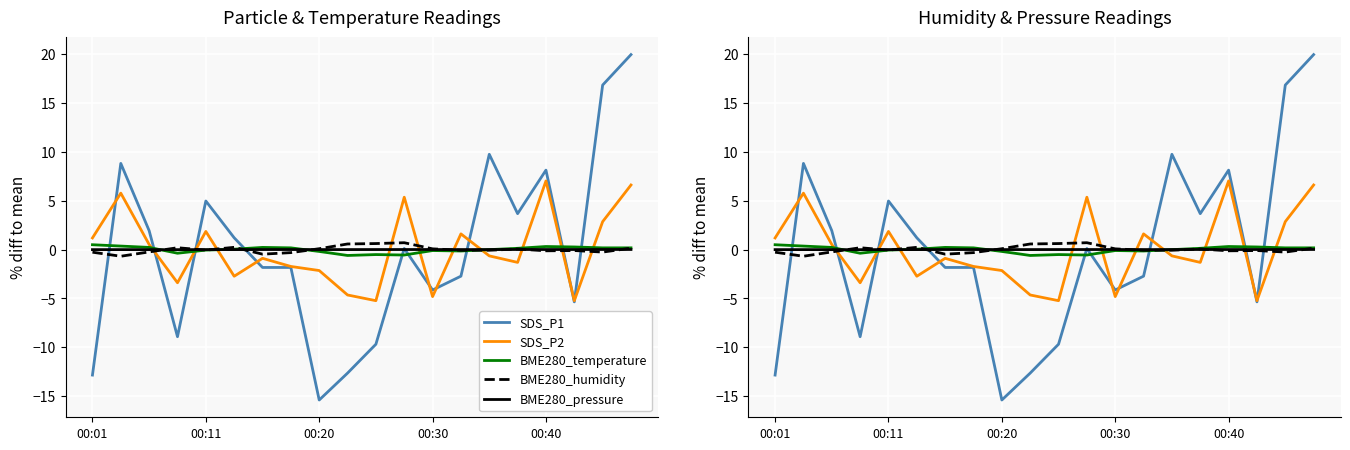

How many data points does each series have?

20